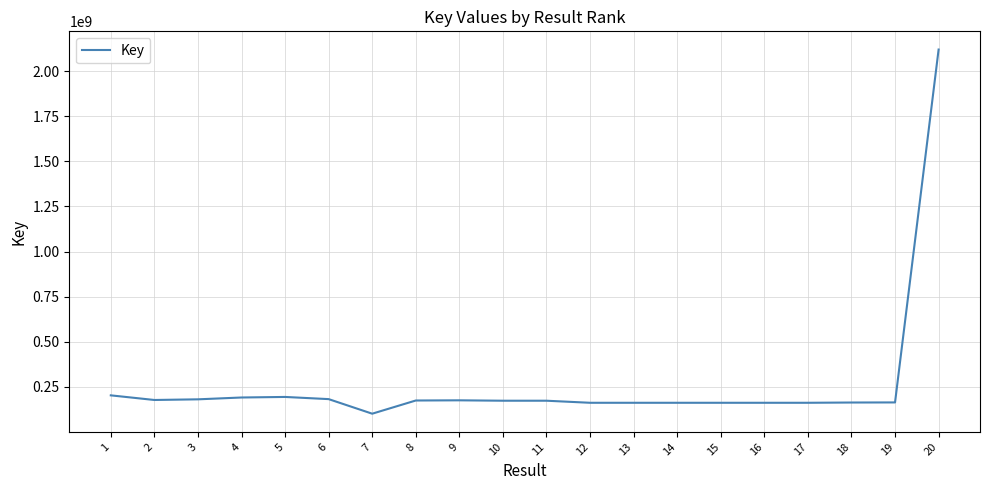

Between 20 and 7, which is larger?

20